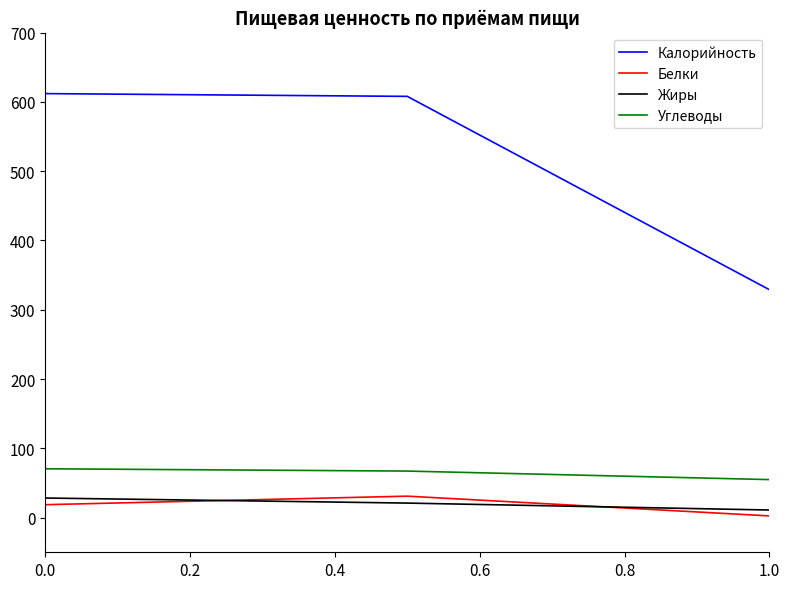

How many lines are shown in the chart?

4